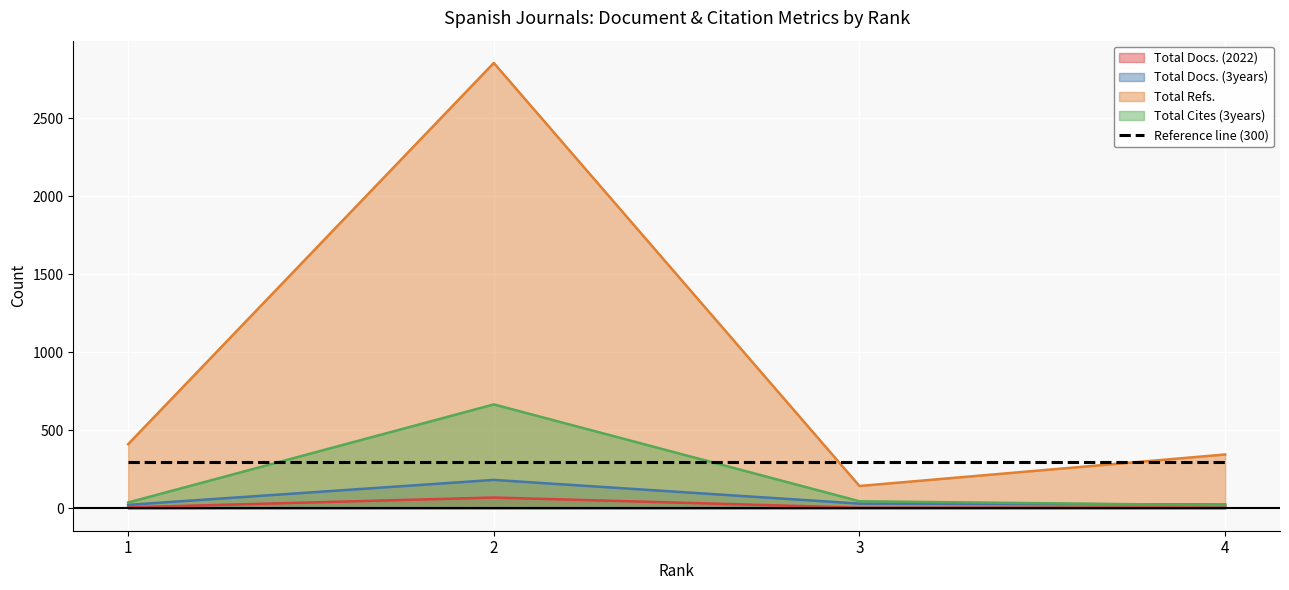

How many data points in Total Docs. (3years) are above 31?

1